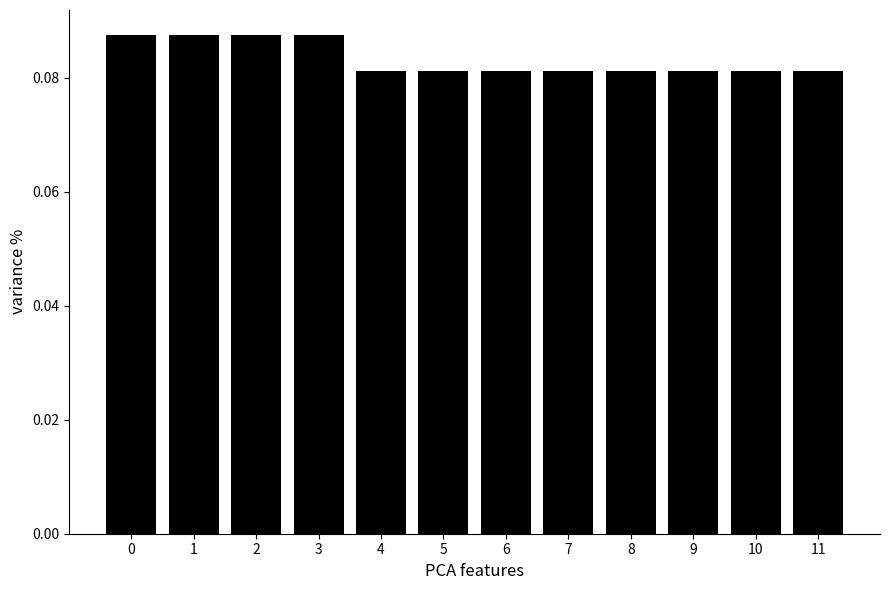

How many values are between 0 and 1?

12